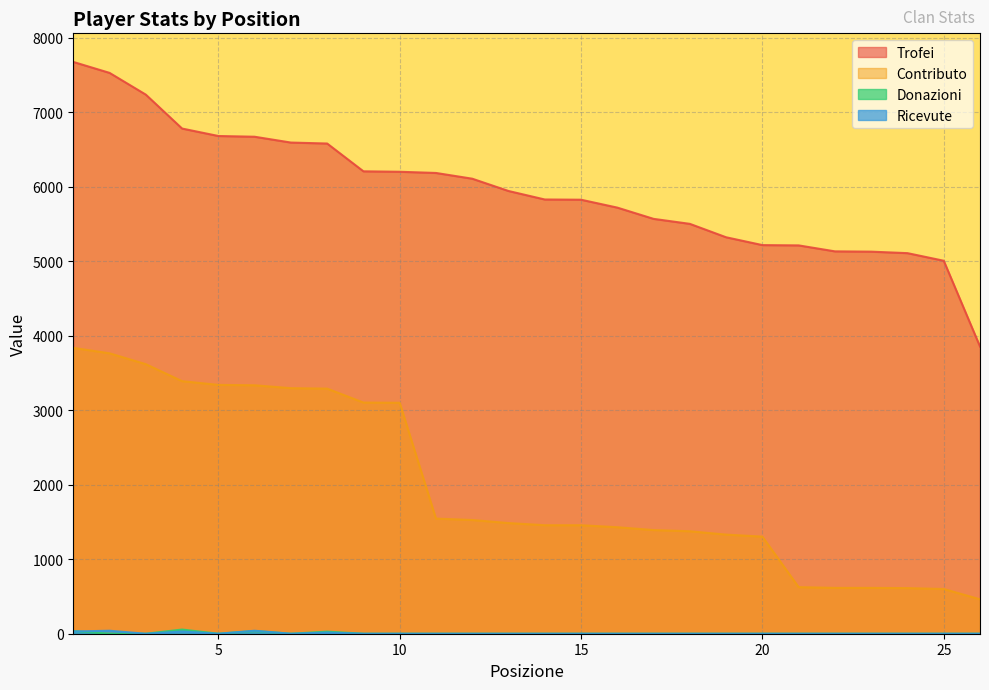

Which series has the largest total across all categories?

Trofei